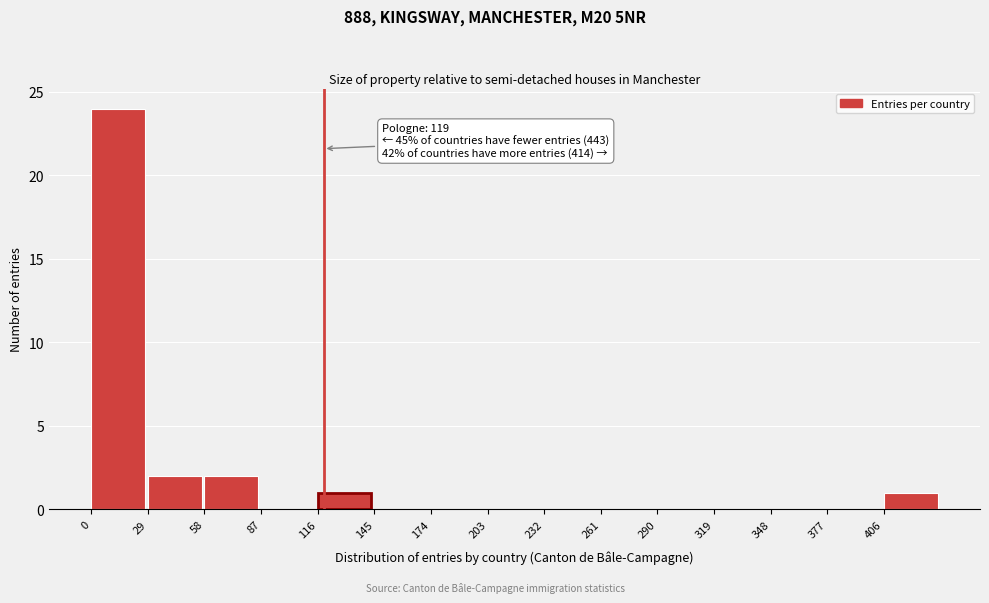

Over which range of the x-axis is the bar tallest?

0 to 29